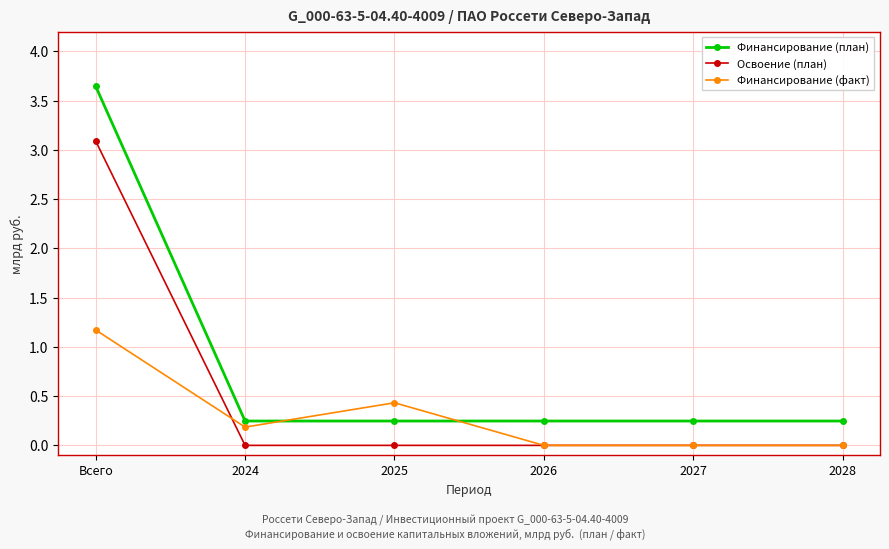

Count the number of categories in the chart.

6